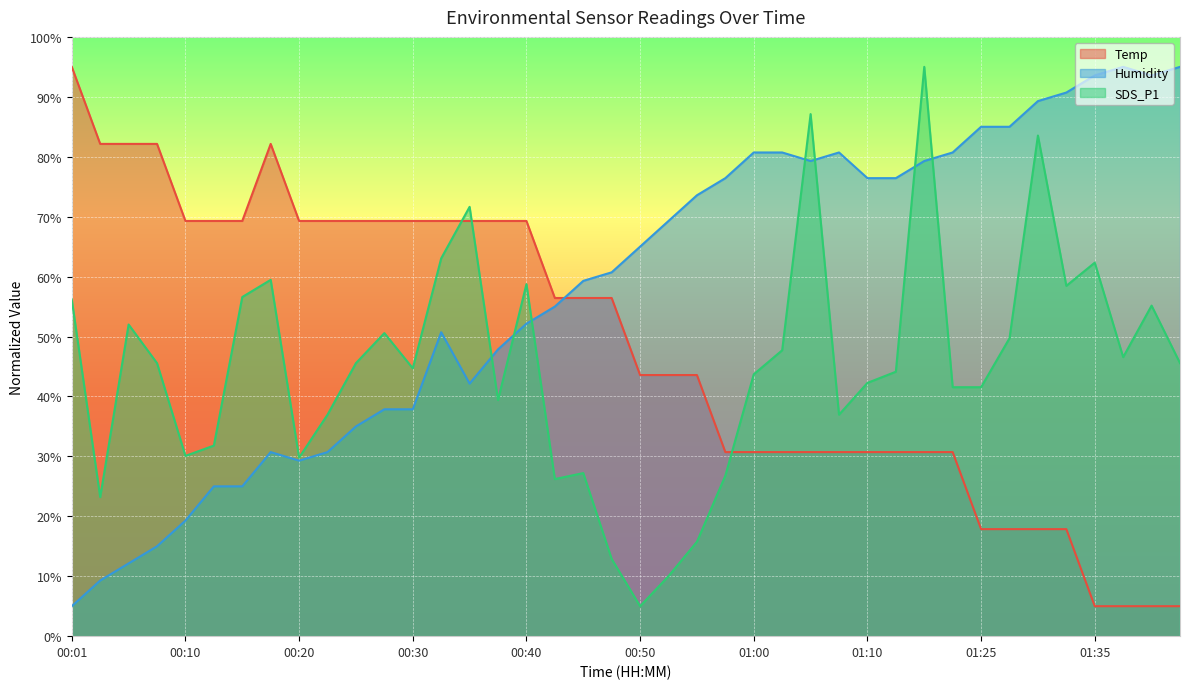

Which series has the largest range (max minus min)?

Temp